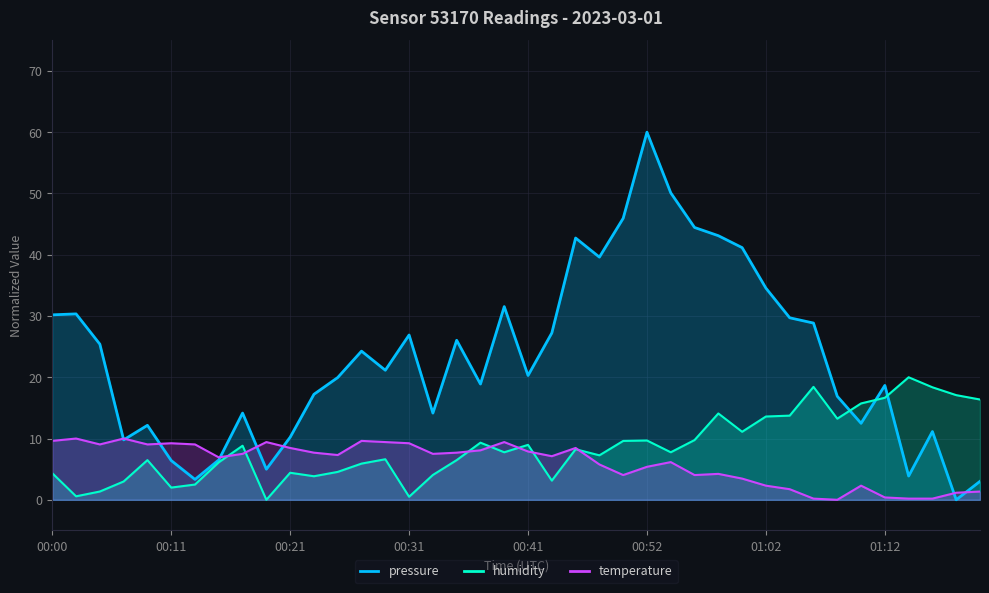

How many lines are shown in the chart?

3